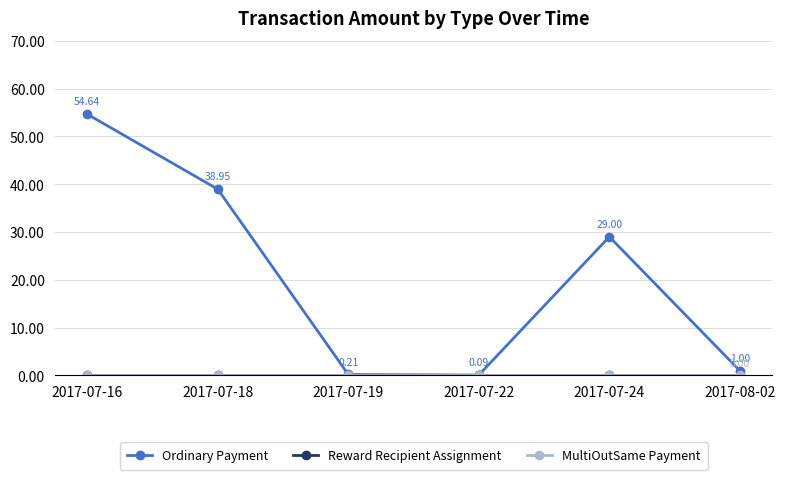

What is the total value across all series at 2017-07-24?

29.0